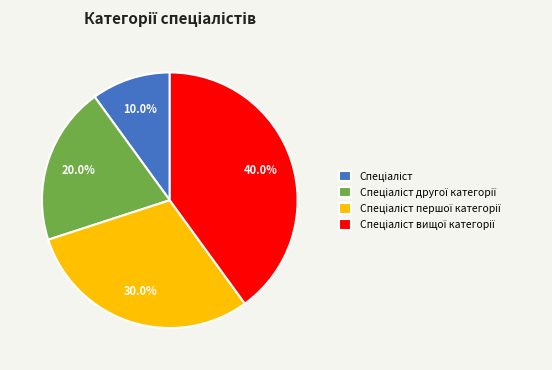

Is there any slice that represents more than half of the pie?

No